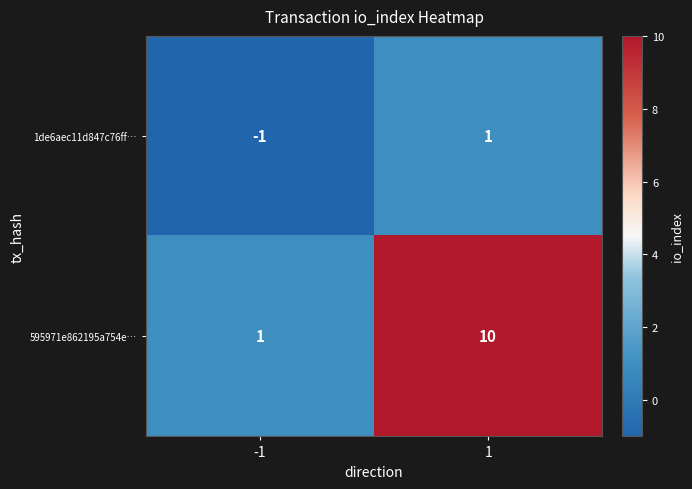

What is the difference between the highest and lowest values at -1?

2